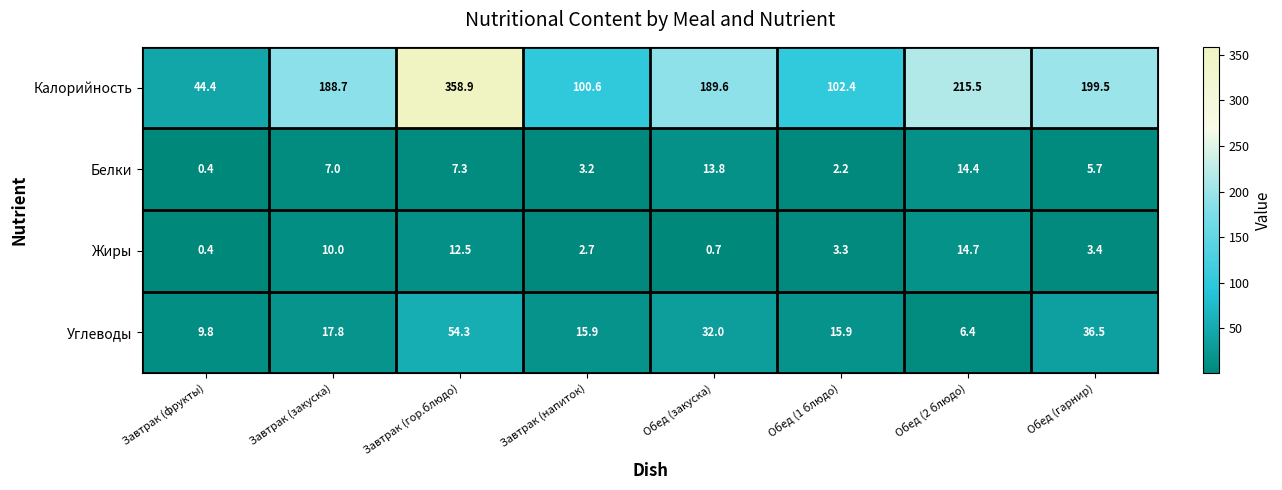

What is the spread (max minus min) of values at Завтрак (фрукты)?

44.0